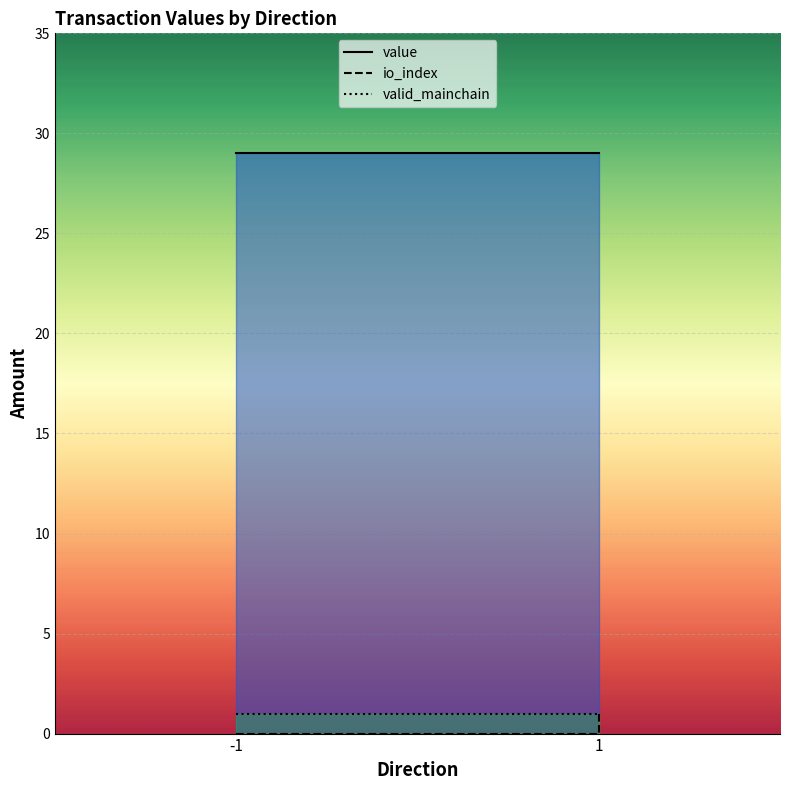

True or false: io_index has more than 1 interior local peaks.

False